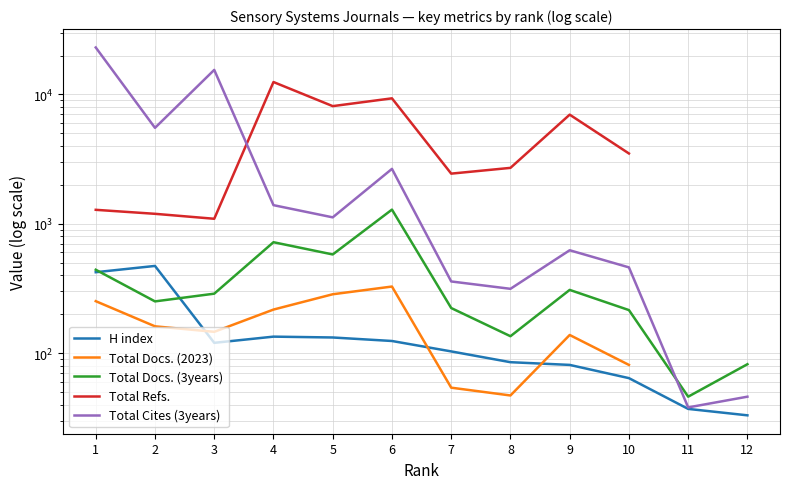

What is the minimum value shown in the chart?

33.0